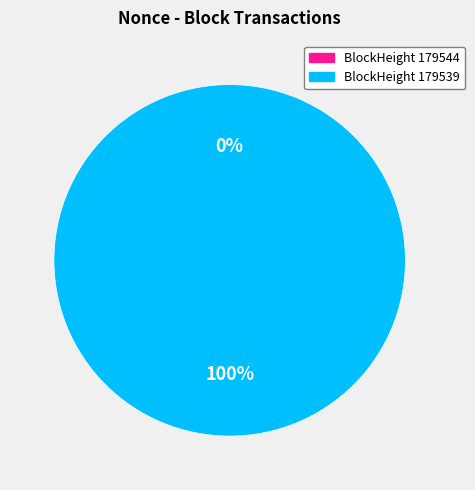

How many segments does this pie chart have?

2